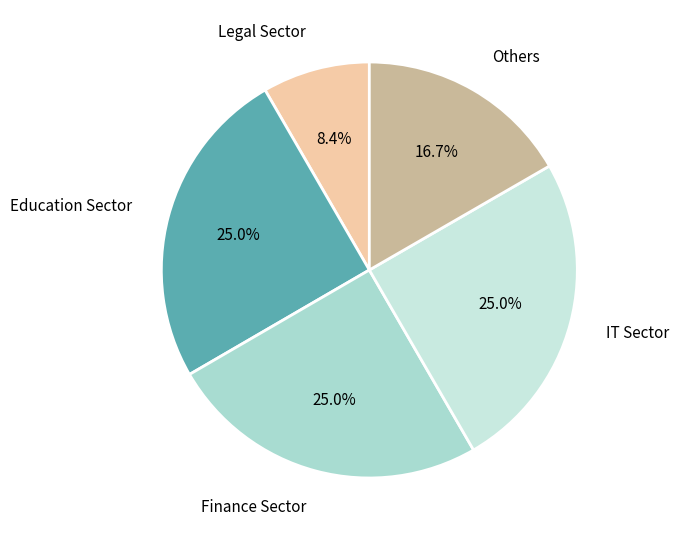

What portion of the pie excludes Others?

83.3%